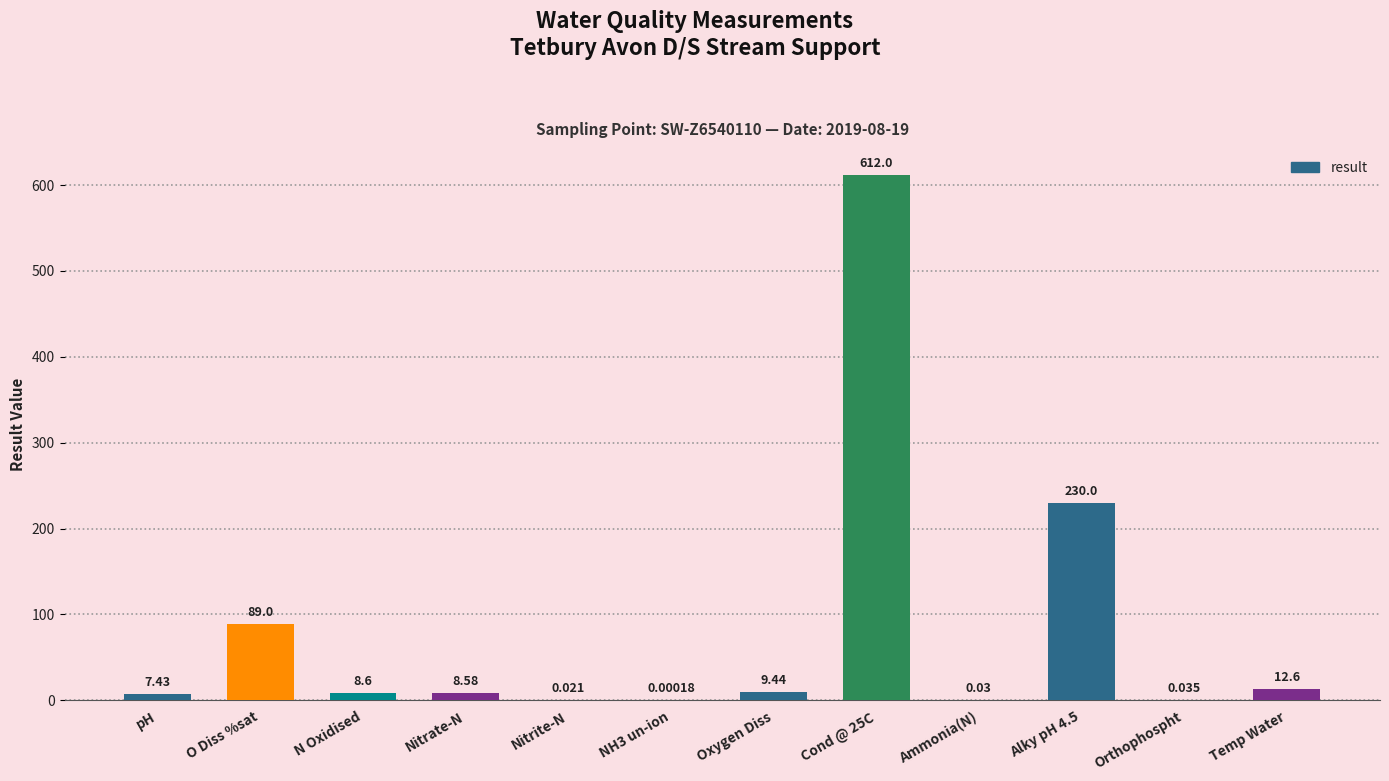

Which has a higher value, pH or Orthophospht?

pH